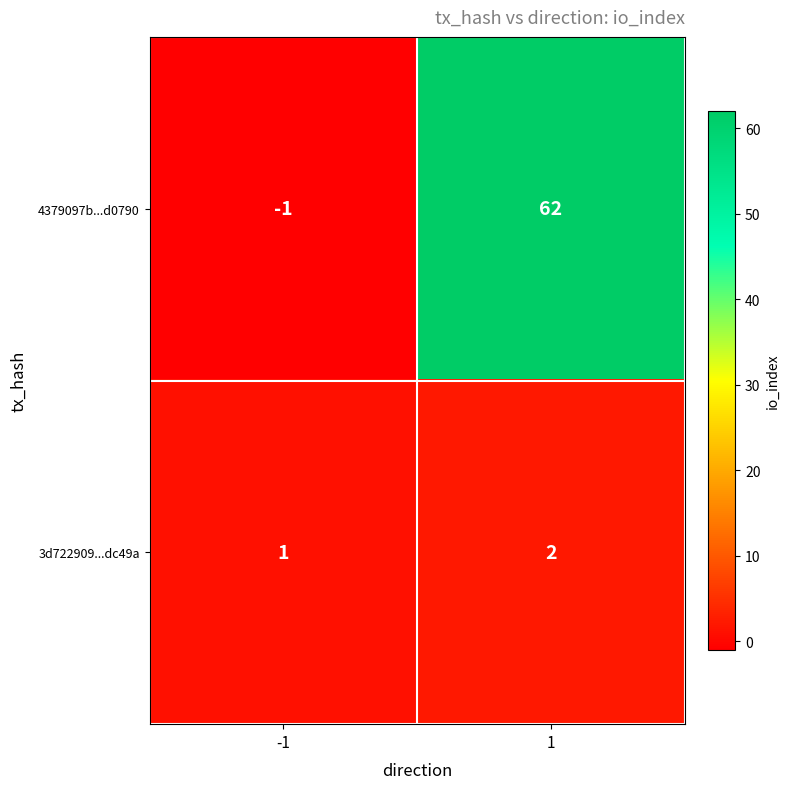

Which series has the largest range (max minus min)?

4379097b...d0790